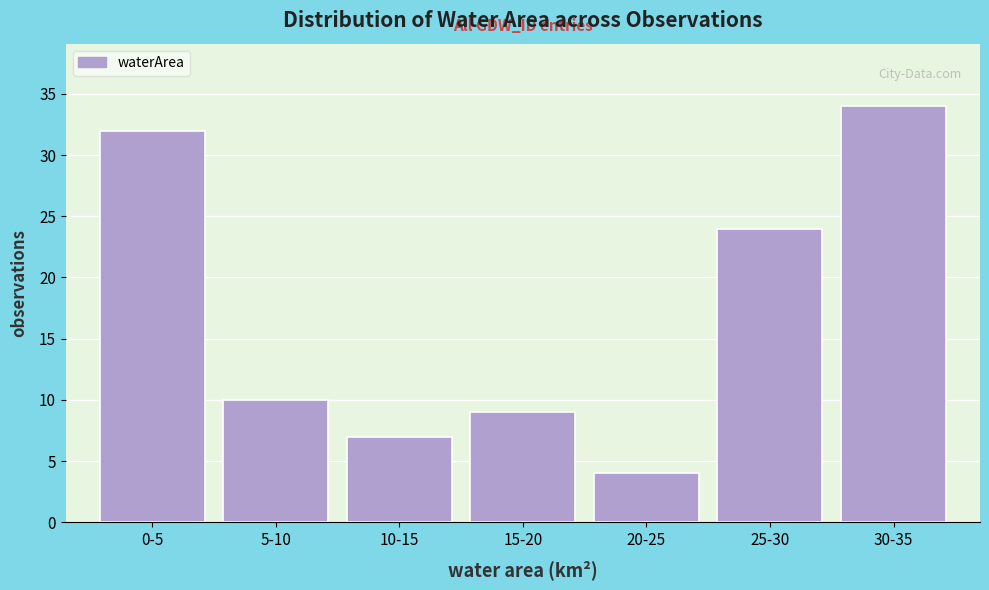

Reading left to right, list all the values displayed in this chart.

32	10	7	9	4	24	34